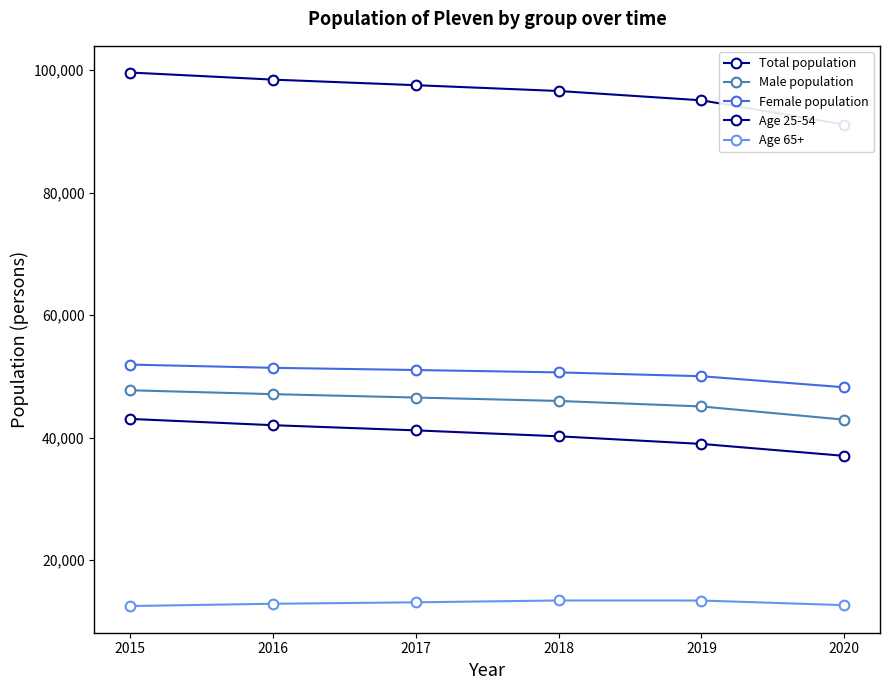

True or false: Female population has more than 0 points higher than both neighbors.

False